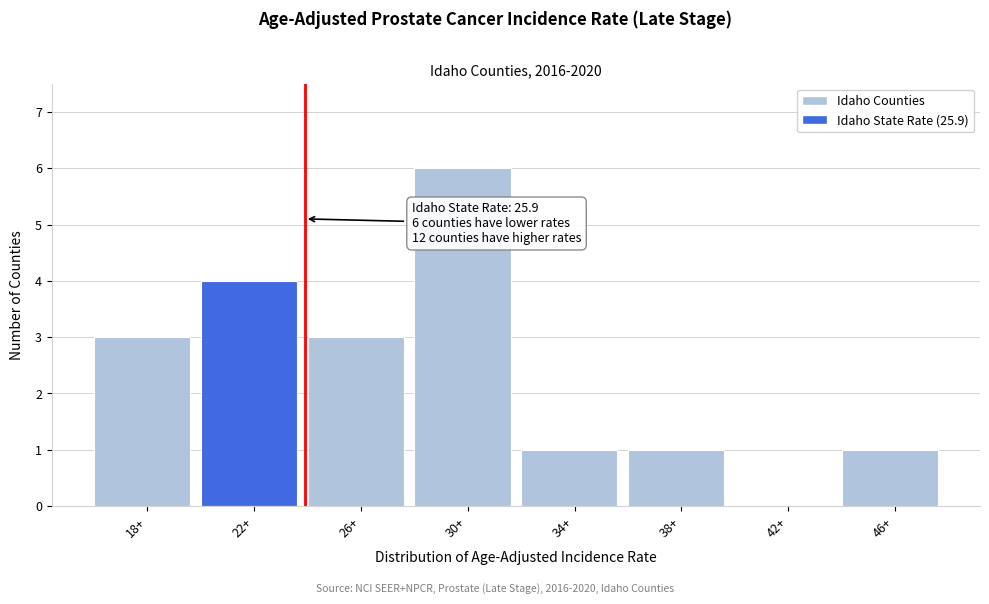

Reading left to right, transcribe all the data shown in this chart.

18+=3	22+=4	26+=3	30+=6	34+=1	38+=1	42+=0	46+=1